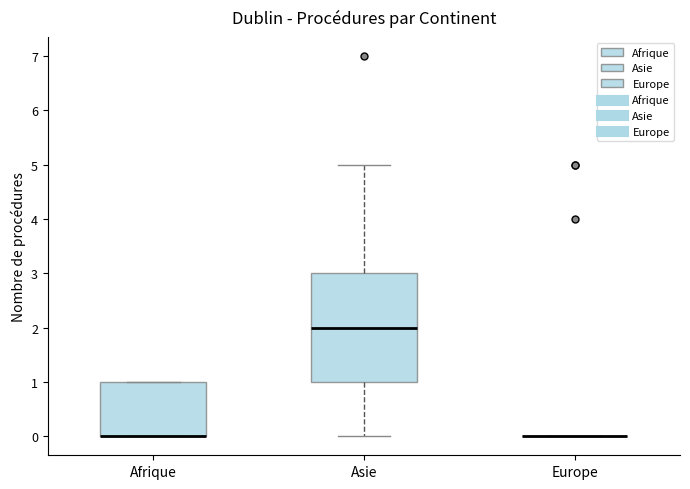

Reading left to right, read every box against the y-axis: the position of its median line, the range the box covers, and the ends of its whiskers. The values are not printed on the chart, so give them approximately, as read against the axis.

Afrique: median 0 (drawn on the box's lower edge), box 0 to 1, whiskers 0 to 1
Asie: median 2, box 1 to 3, whiskers 0 to 5
Europe: box collapsed to a line at 0, whiskers 0 to 0